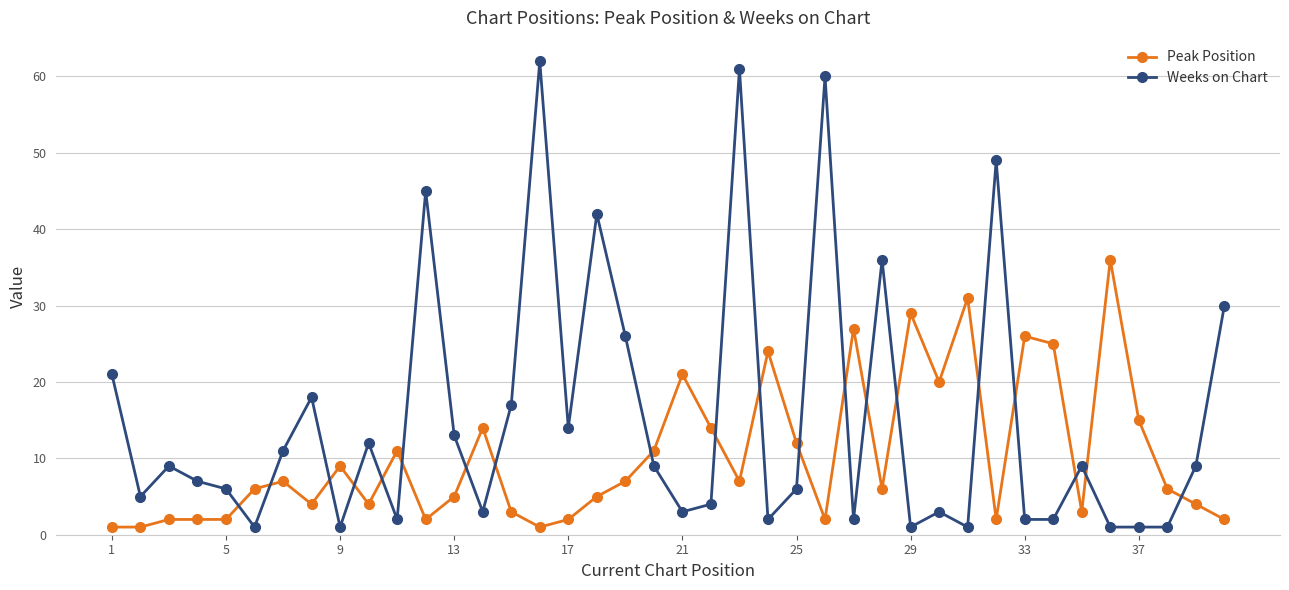

True or false: Peak Position has more than 1 points higher than both neighbors.

True